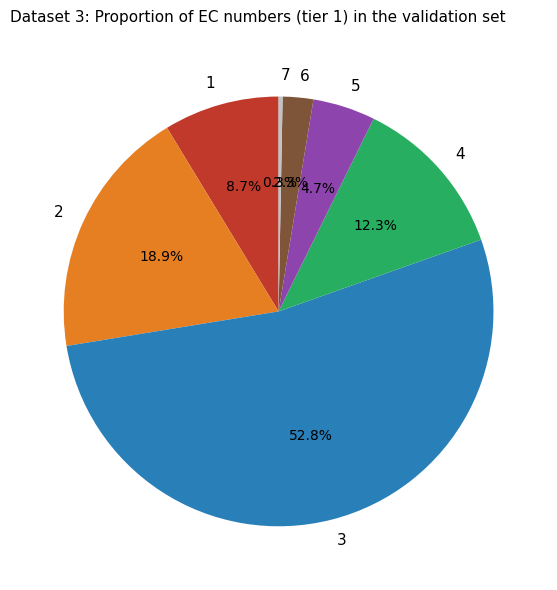

True or false: 6 accounts for 2% of the total.

True